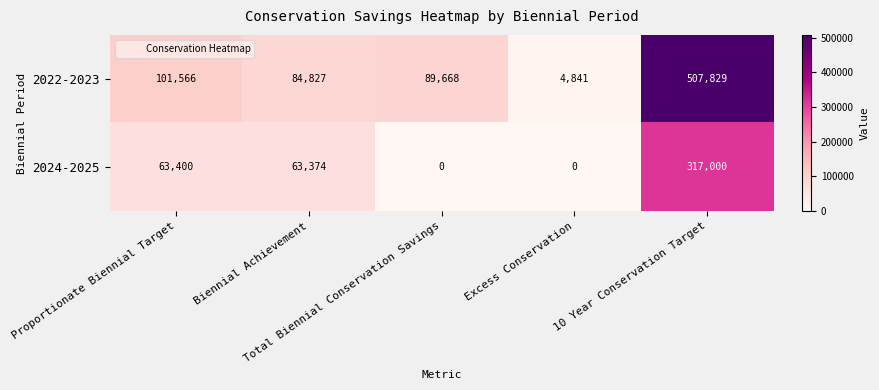

What is the greatest value displayed?

507829